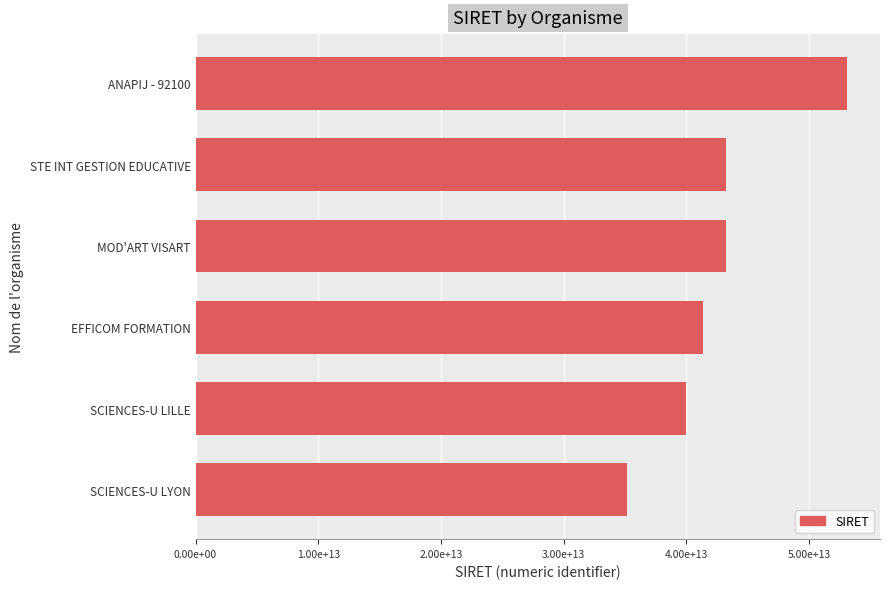

What is the greatest value displayed?

53145866900045